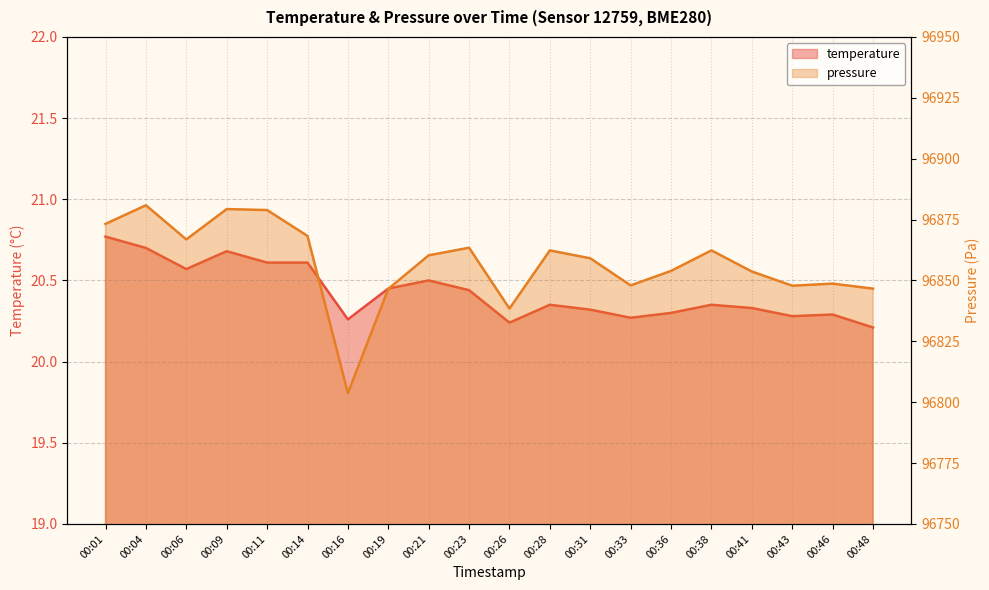

What is the sum of the temperature values at 00:28 and 00:14?

41.0